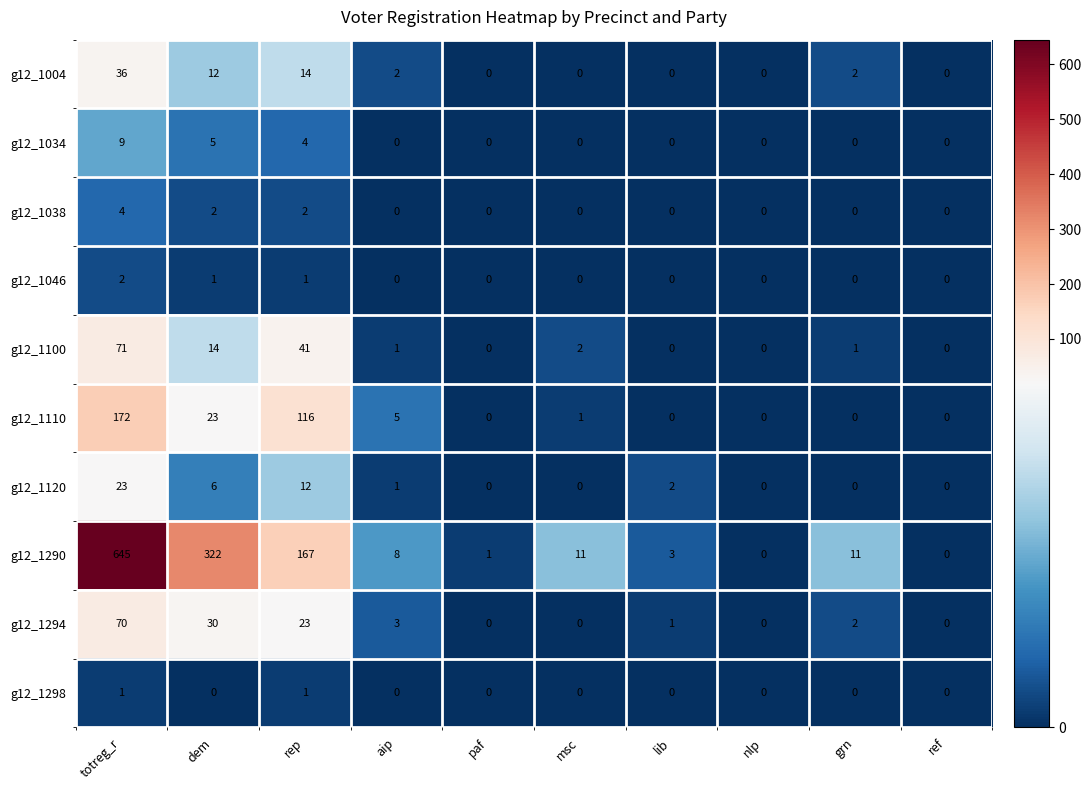

What is the sum of all g12_1034 values?

18